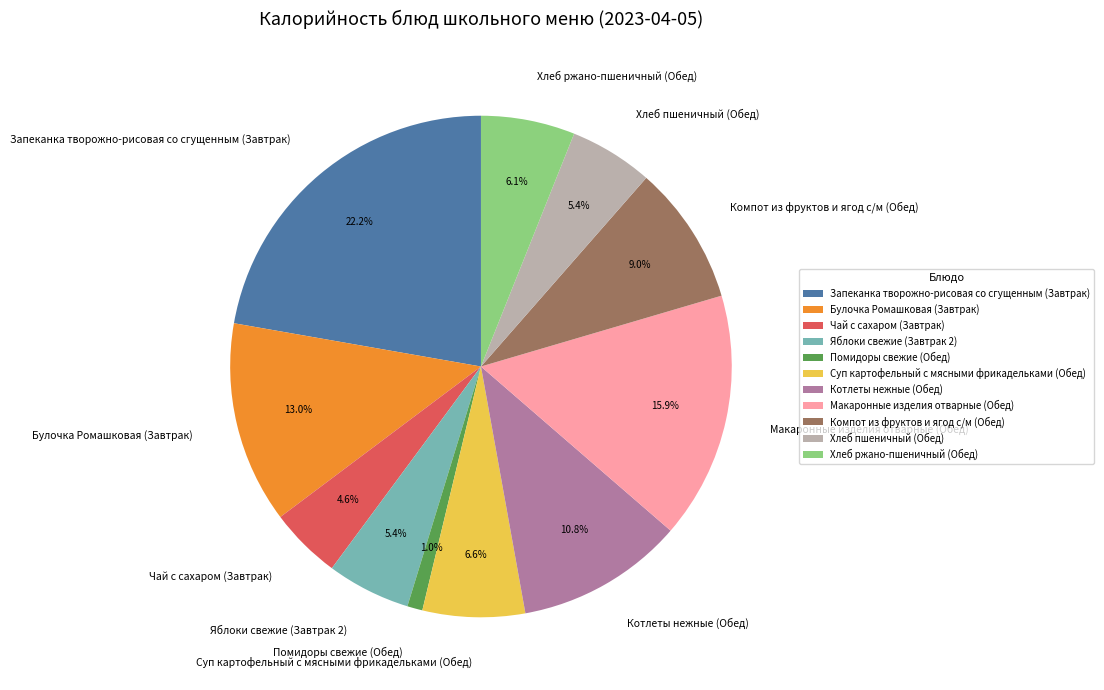

What percentage is NOT represented by Помидоры свежие (Обед)?

99.0%